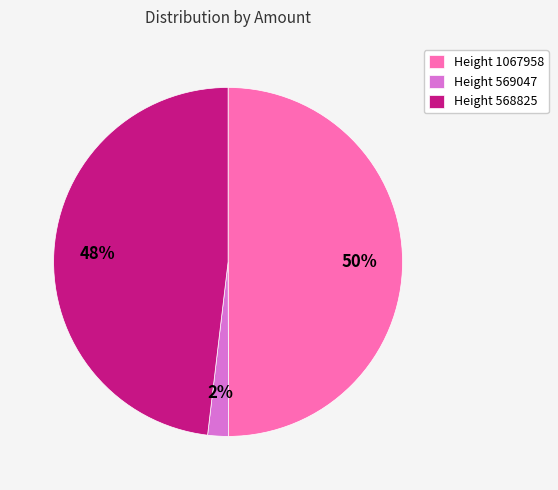

Is the sum of Height 568825 and Height 1067958 greater than half?

Yes